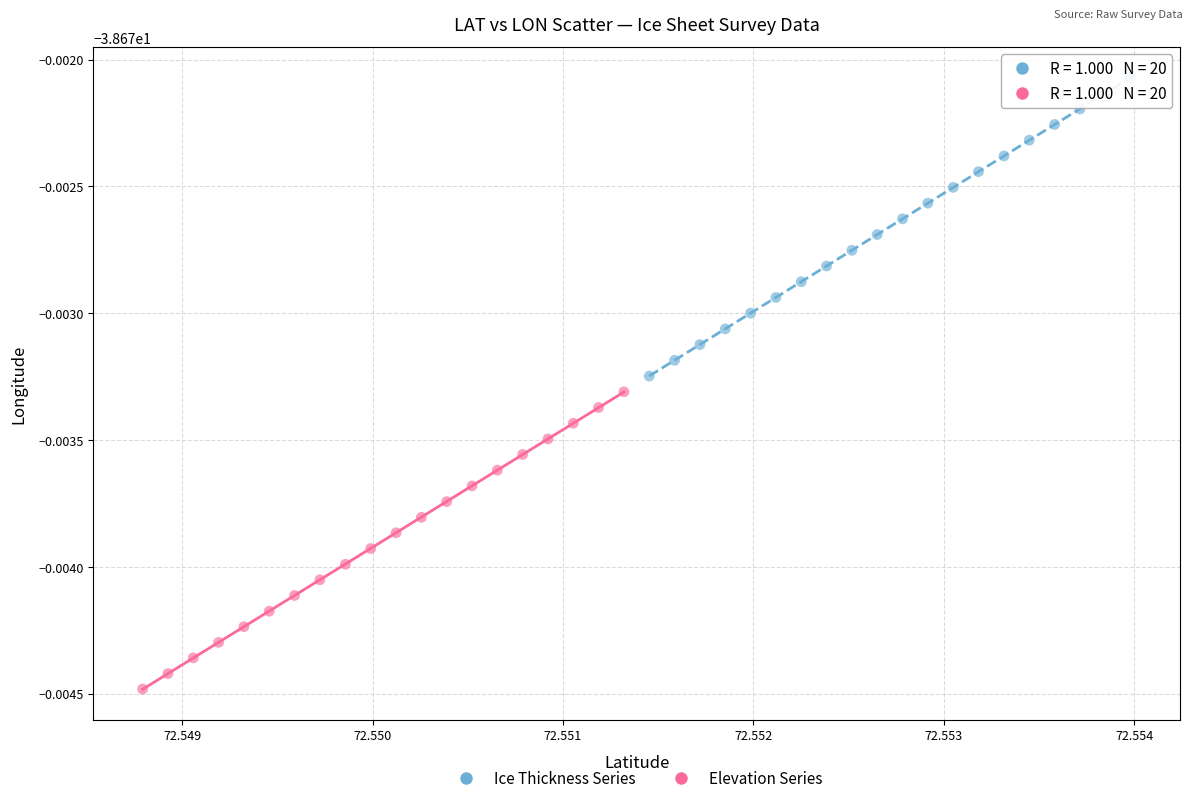

What are all the series names shown in the legend?

Ice Thickness Series, Elevation Series